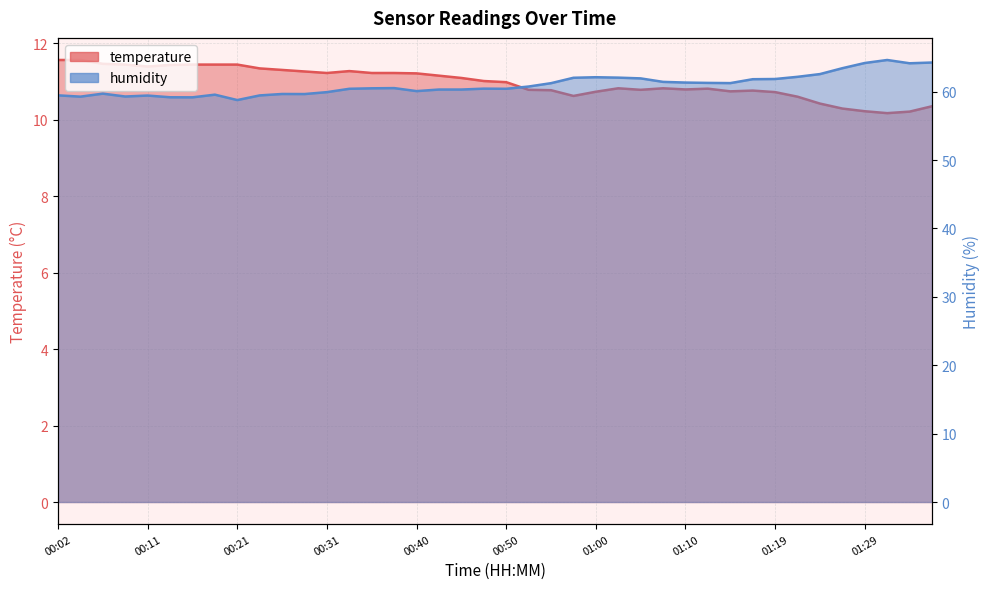

How many lines are shown in the chart?

2